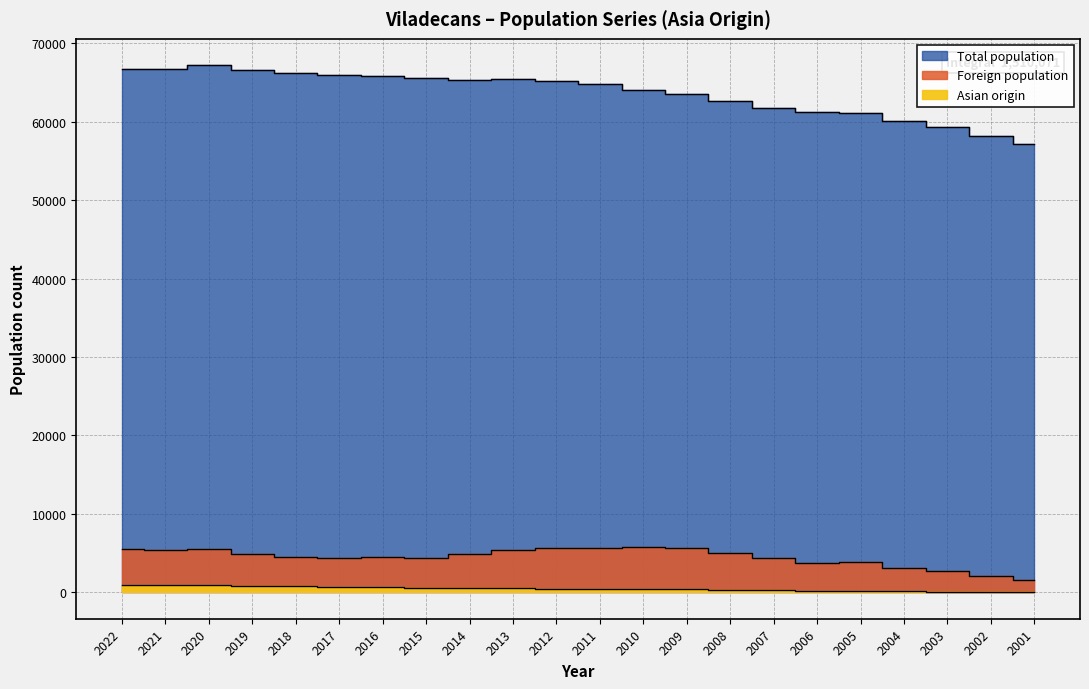

How many data points in Total population are above 65188?

10